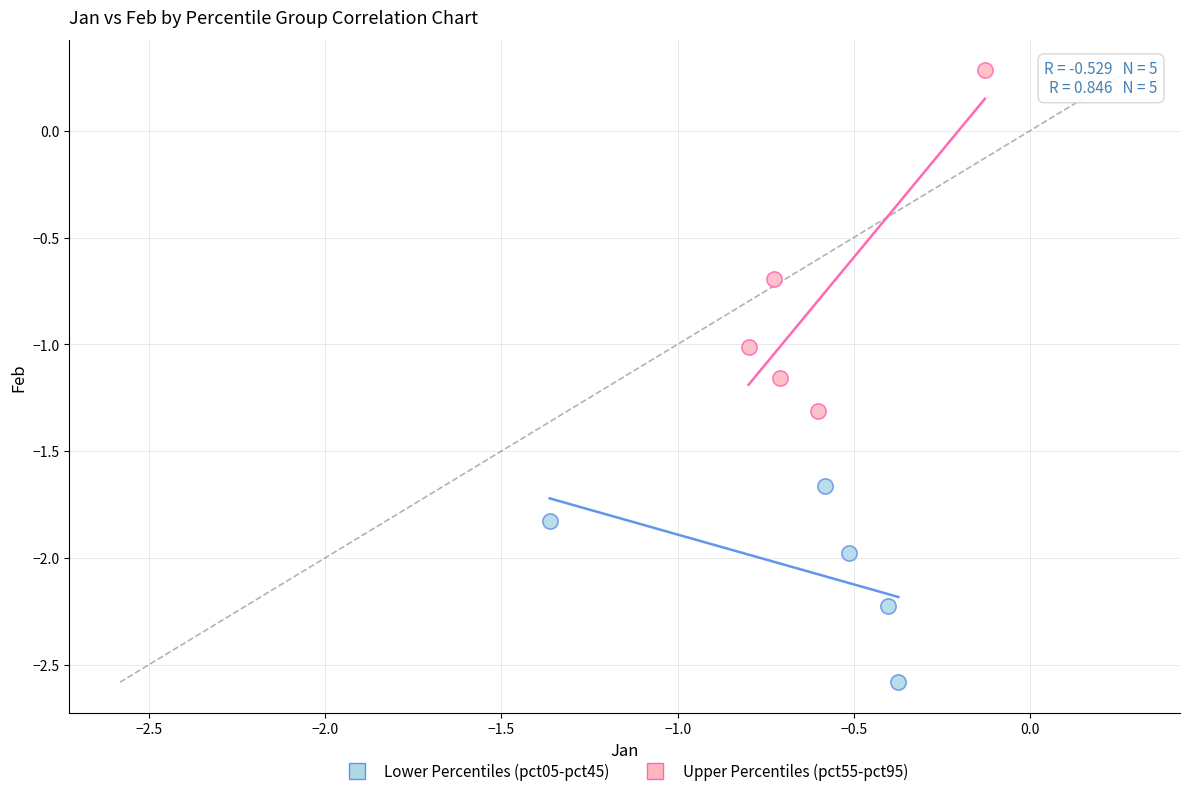

What are all the series names shown in the legend?

Lower Percentiles (pct05-pct45), Upper Percentiles (pct55-pct95)